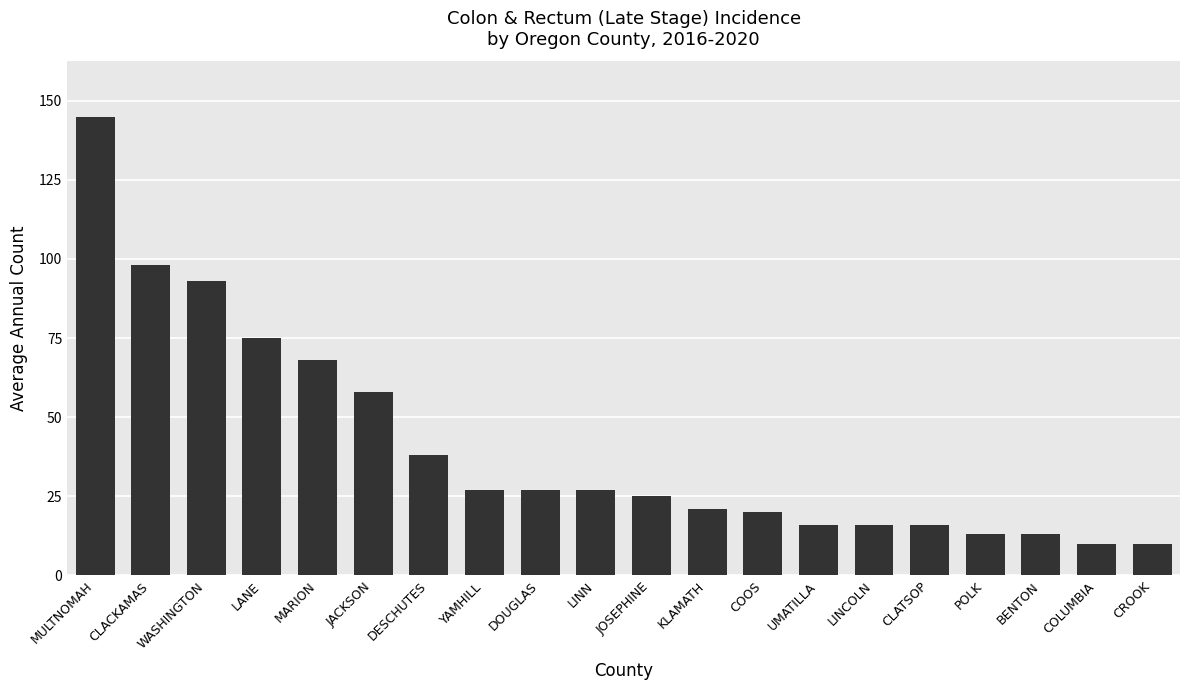

What is the label of the 4th bar from the left?

LANE